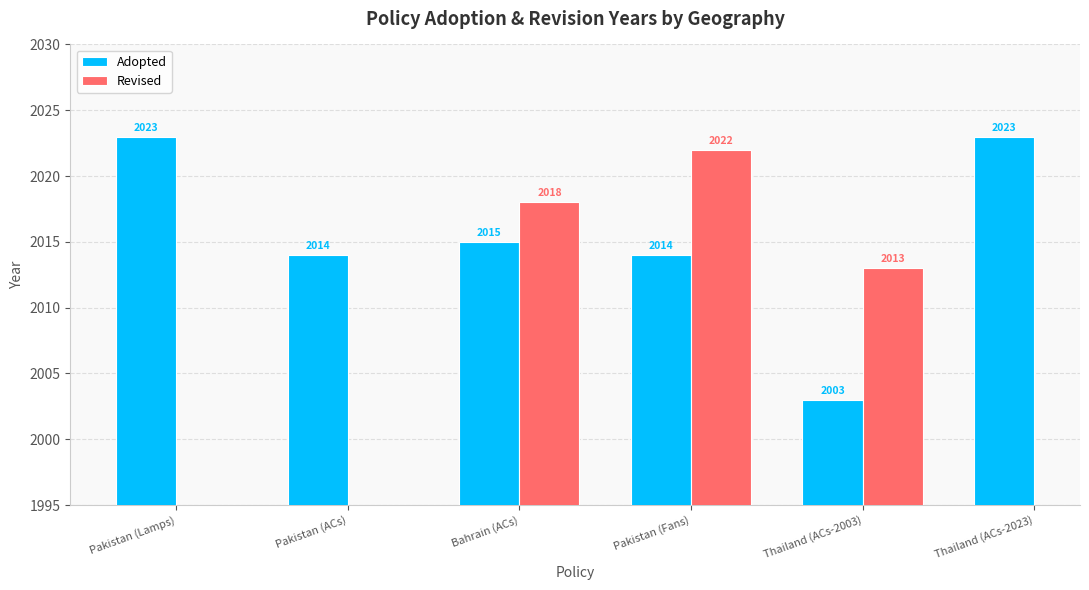

Does the chart contain any negative values?

No